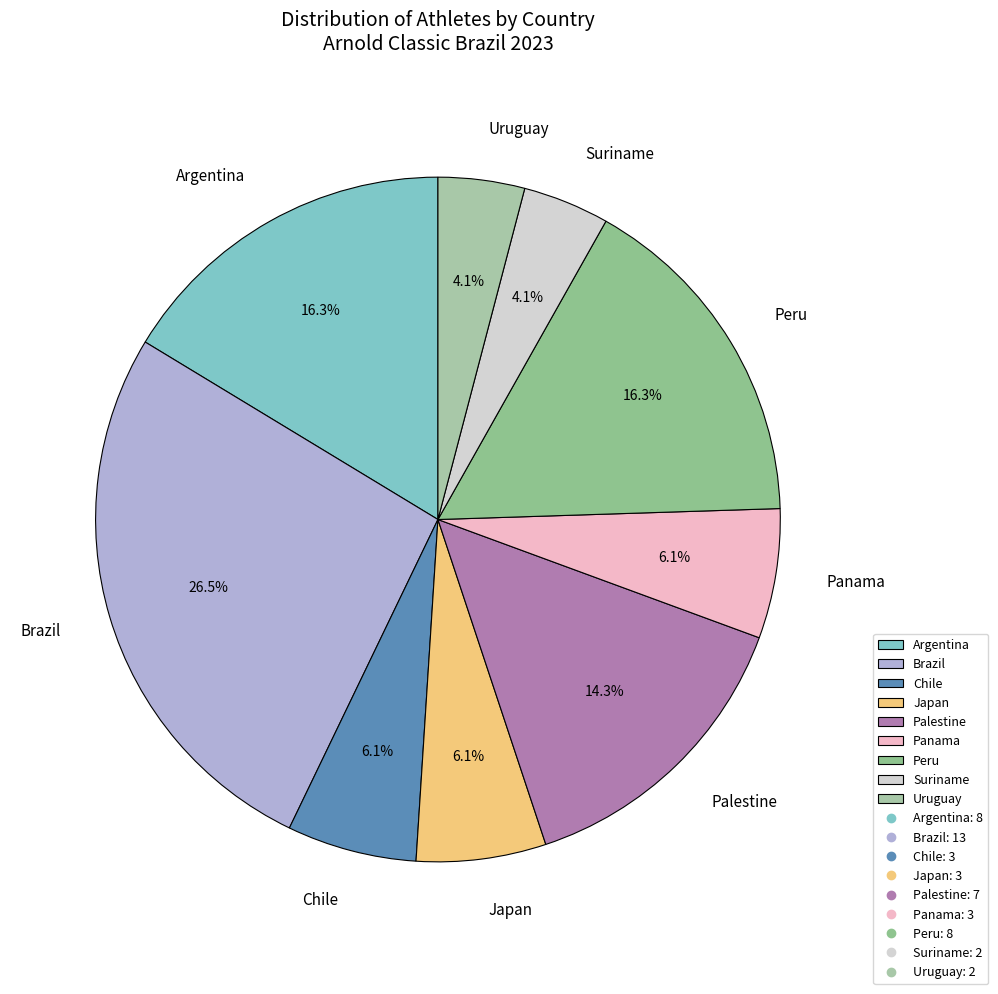

What is the ratio of the value at Brazil to the value at Chile?

4.3